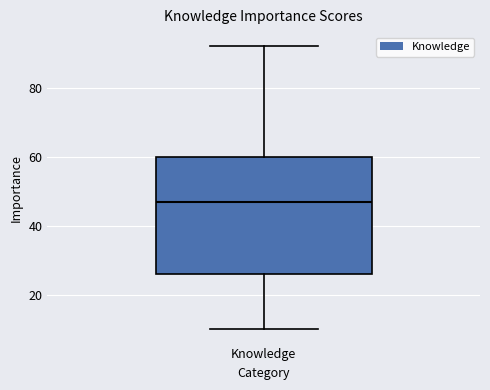

Transcribe this box plot: give where the median line is, the range the box spans, and where the two whiskers end, as read against the y-axis. The values are not printed on the chart, so give them approximately, as read against the axis.

median 48, box 26 to 60, whiskers 10 to 92